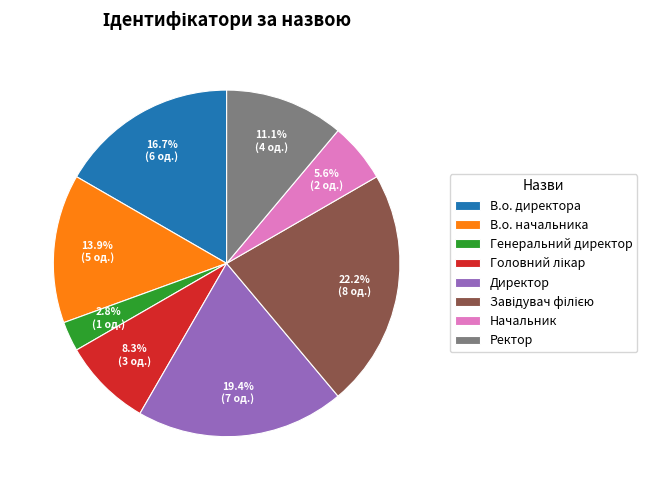

Approximately how many times larger is the value at В.о. начальника compared to Генеральний директор?

5.0